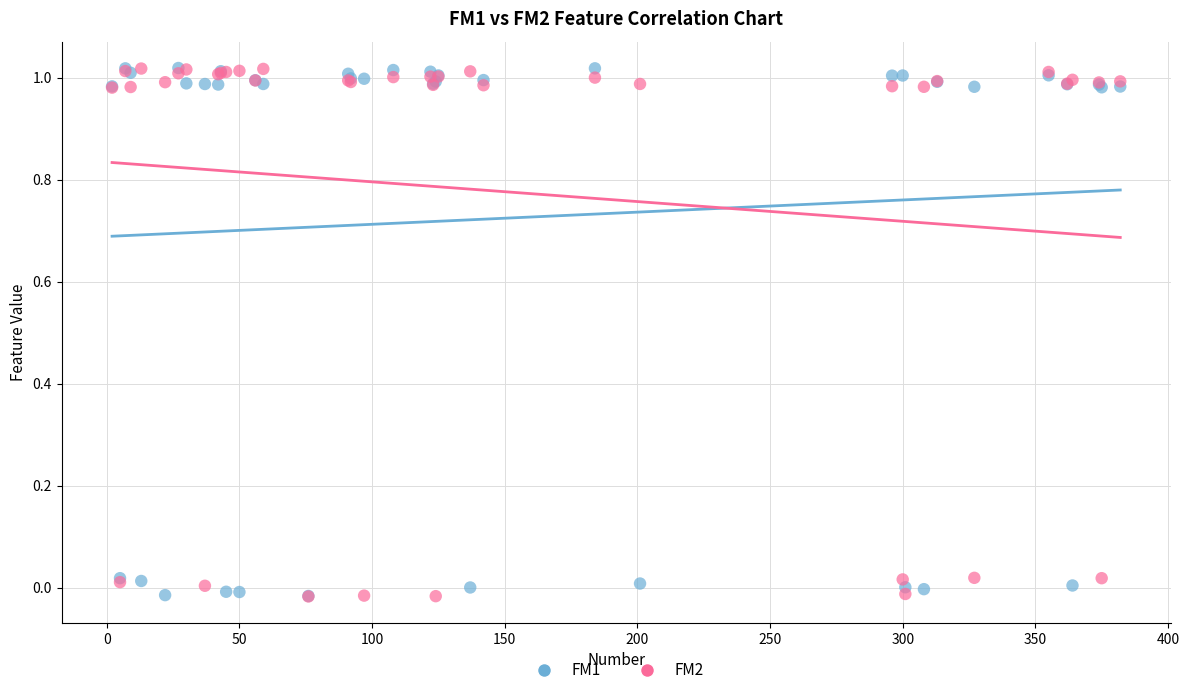

What are all the series names shown in the legend?

FM1, FM2